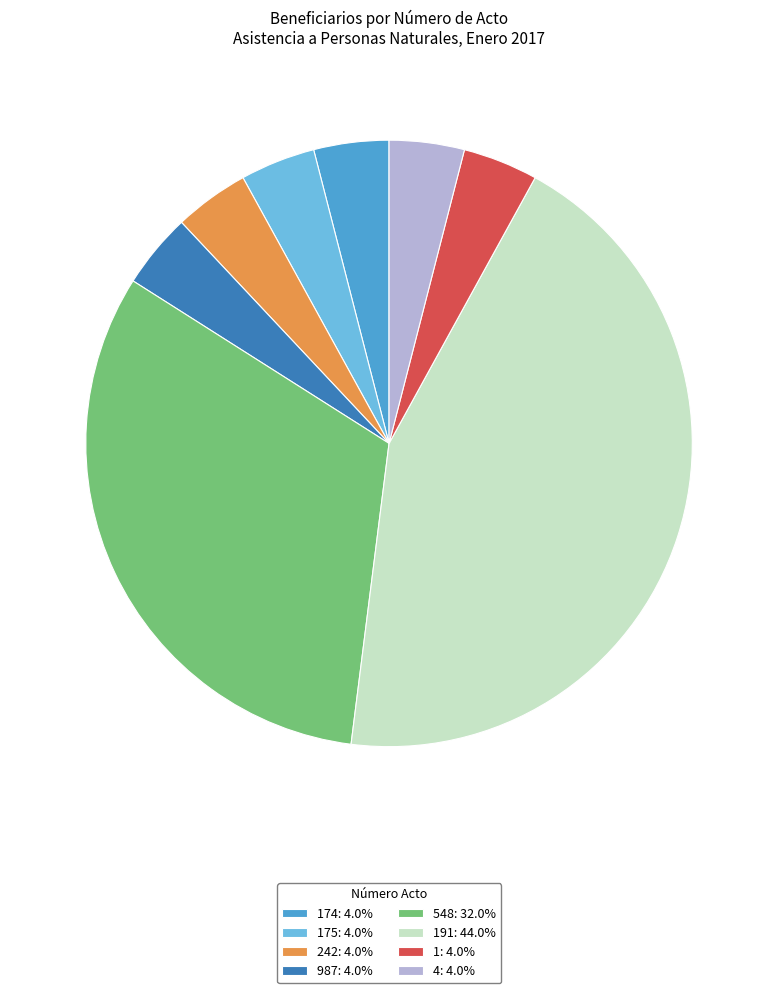

Is the sum of 175: 4.0% and 242: 4.0% greater than half?

No